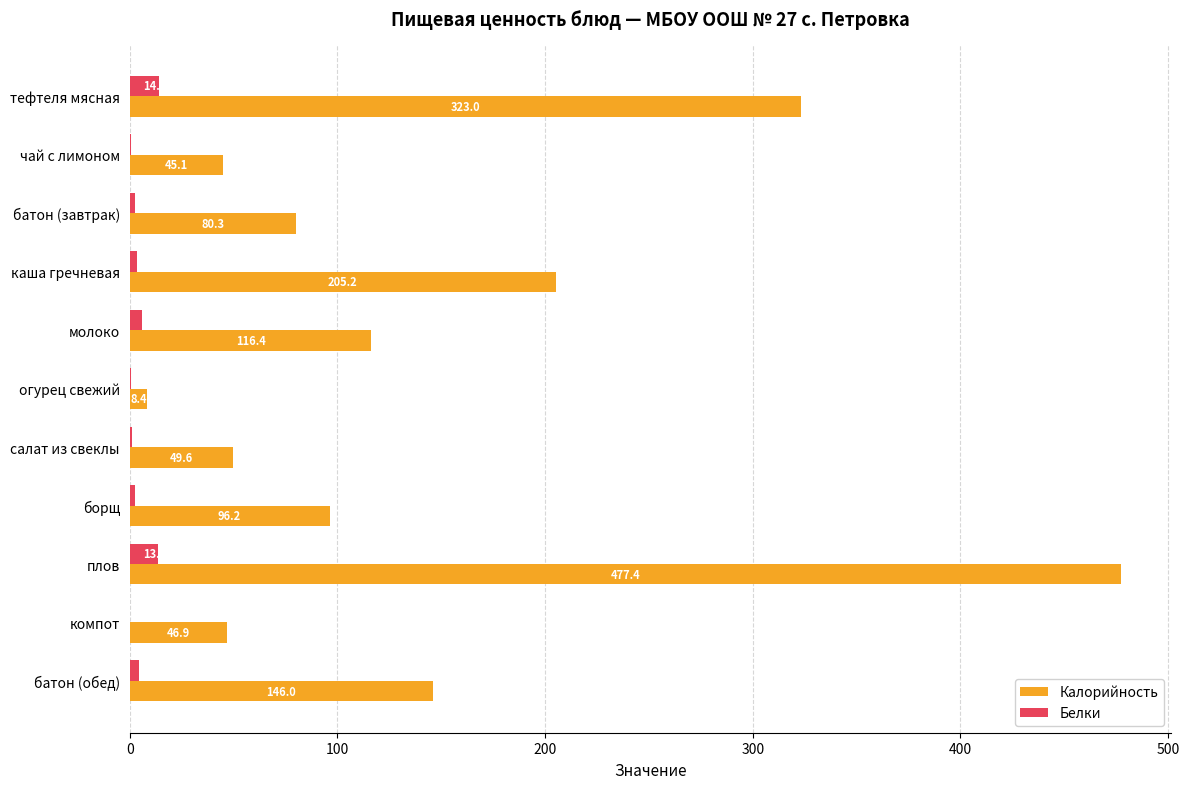

At which category is the sum across all series the highest?

плов